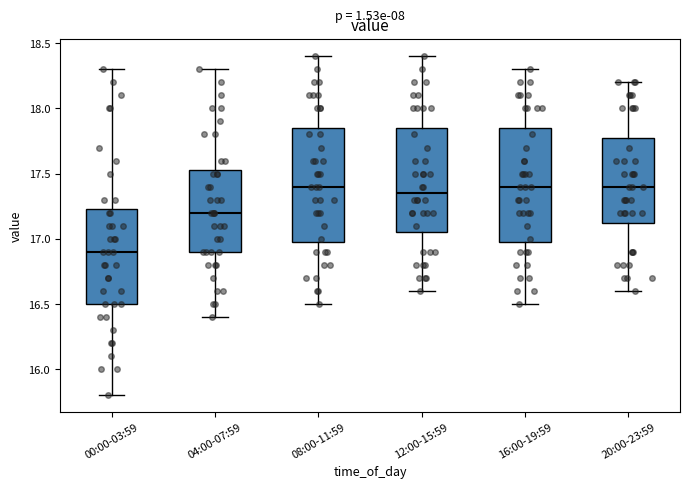

Reading left to right, transcribe this box plot: for each box, give where its median line is, the range the box spans, and where its two whiskers end, as read against the y-axis. The values are not printed on the chart, so give them approximately, as read against the axis.

00:00-03:59: median 16.90, box 16.50 to 17.25, whiskers 15.80 to 18.30
04:00-07:59: median 17.20, box 16.90 to 17.55, whiskers 16.40 to 18.30
08:00-11:59: median 17.40, box 17.00 to 17.85, whiskers 16.50 to 18.40
12:00-15:59: median 17.35, box 17.05 to 17.85, whiskers 16.60 to 18.40
16:00-19:59: median 17.40, box 17.00 to 17.85, whiskers 16.50 to 18.30
20:00-23:59: median 17.40, box 17.15 to 17.80, whiskers 16.60 to 18.20